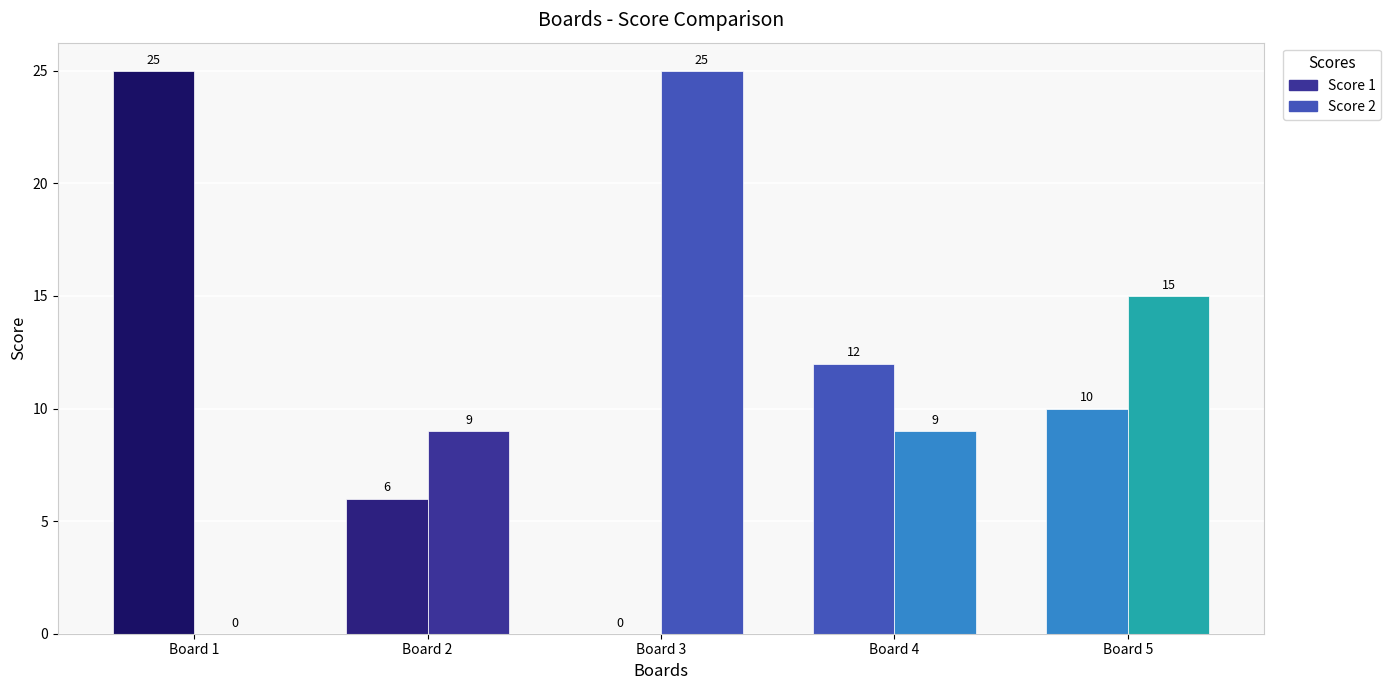

Does the chart contain stacked bars?

No